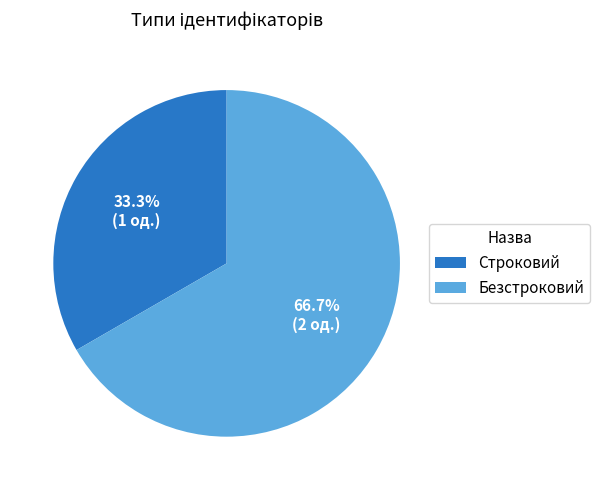

Does Строковий represent more than half of the total?

No